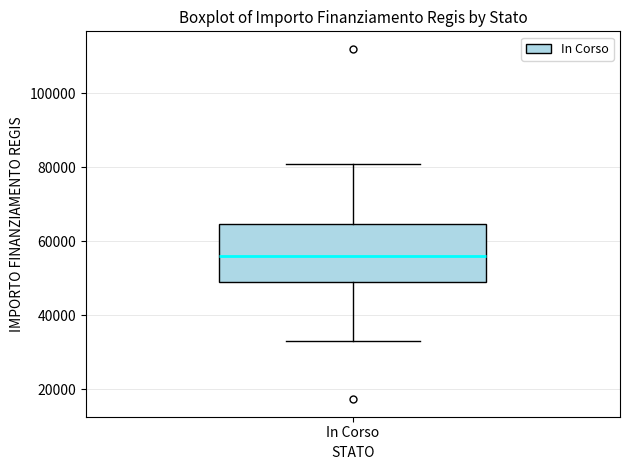

Where does the lower whisker of the box for In Corso end on the y-axis? The values are not printed on the chart, so give them approximately, as read against the axis.

32000